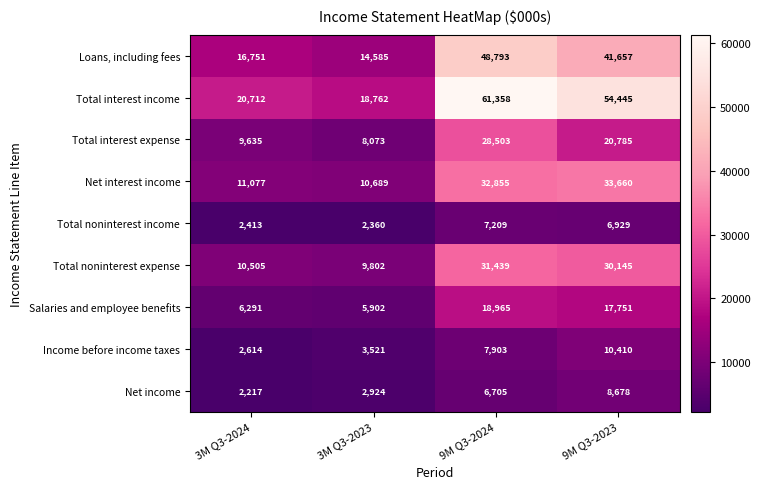

Which category has the lowest value across all series?

3M Q3-2024